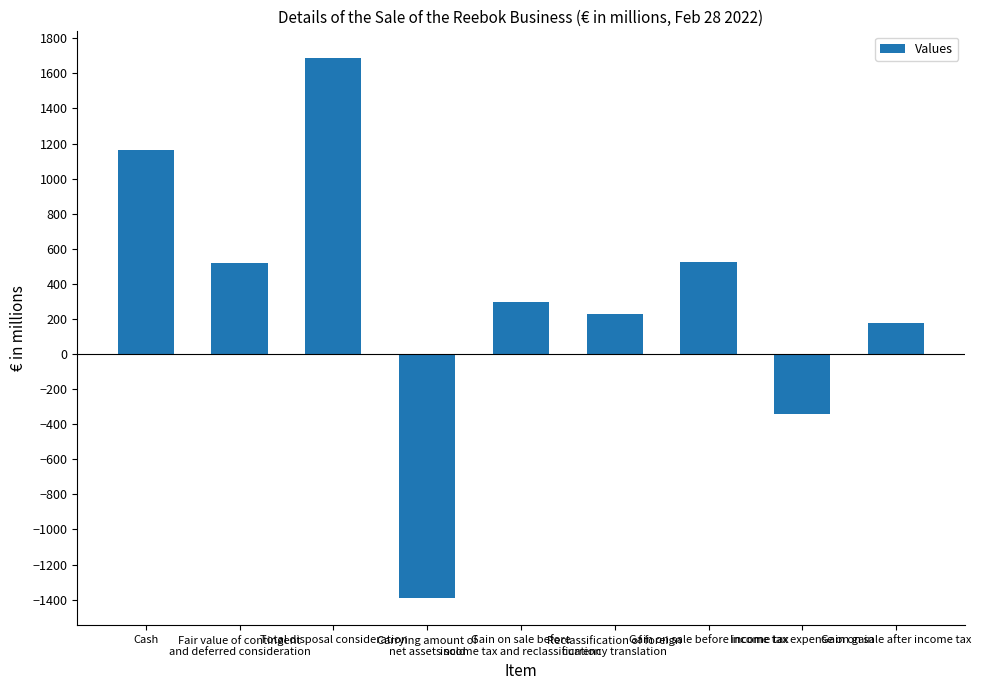

What position from the left is Reclassification of foreign
currency translation?

6